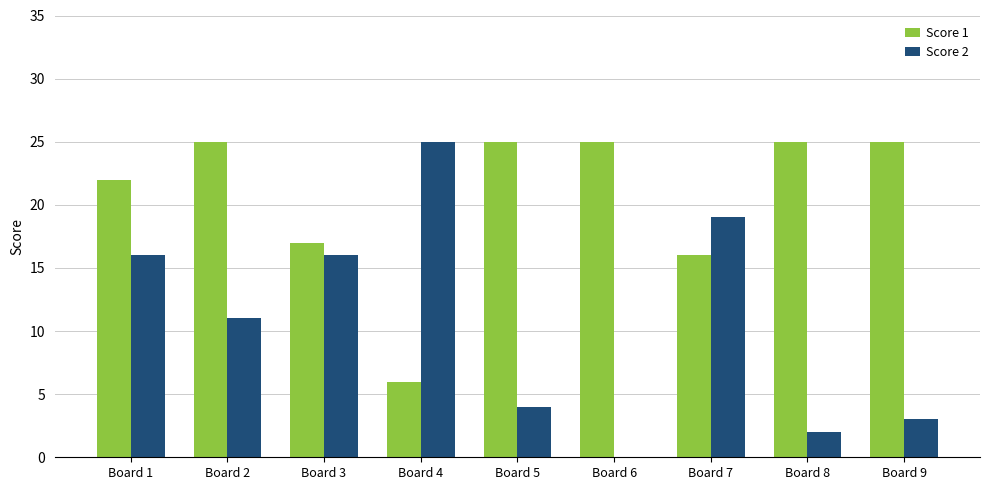

The Score 1 series shows 16 at Board 6. True or false?

False